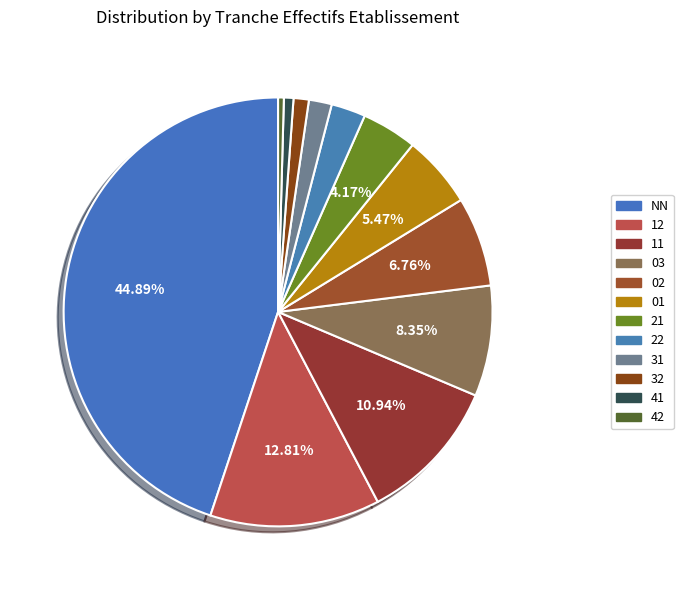

Which slice is the largest?

NN